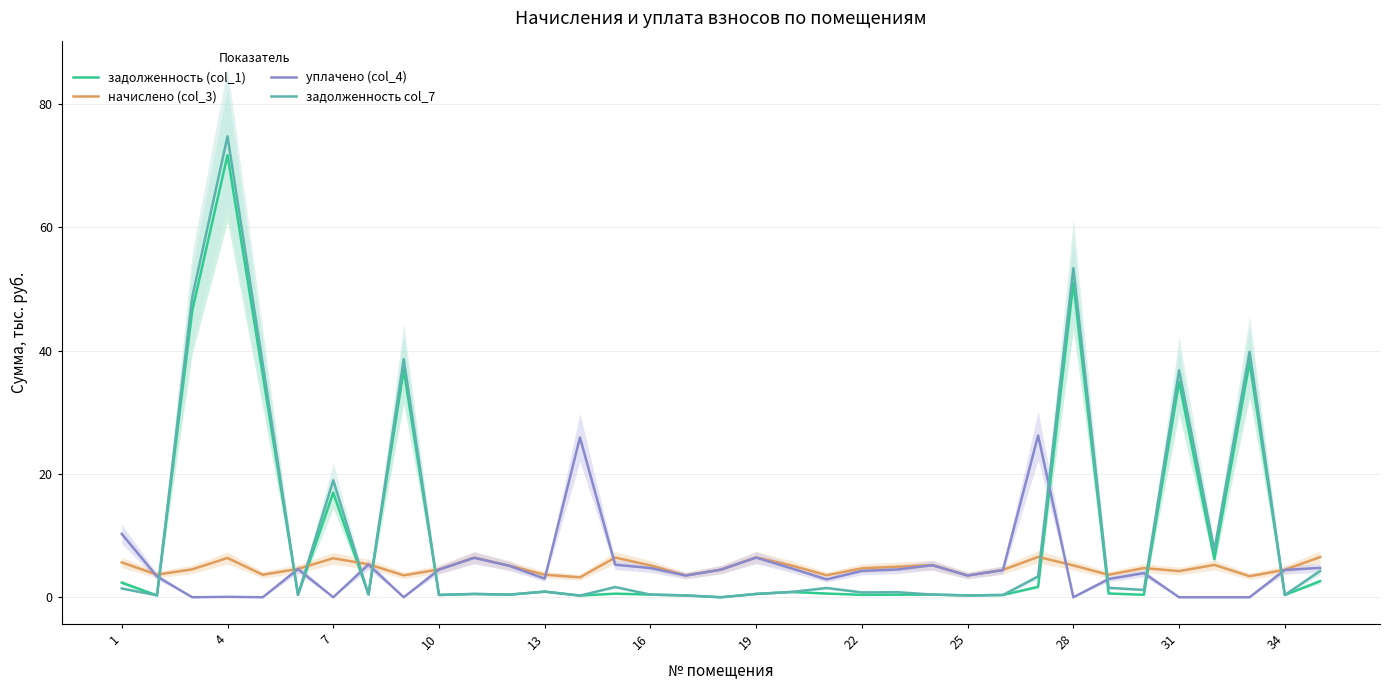

What is the minimum value for начислено (col_3)?

3.2